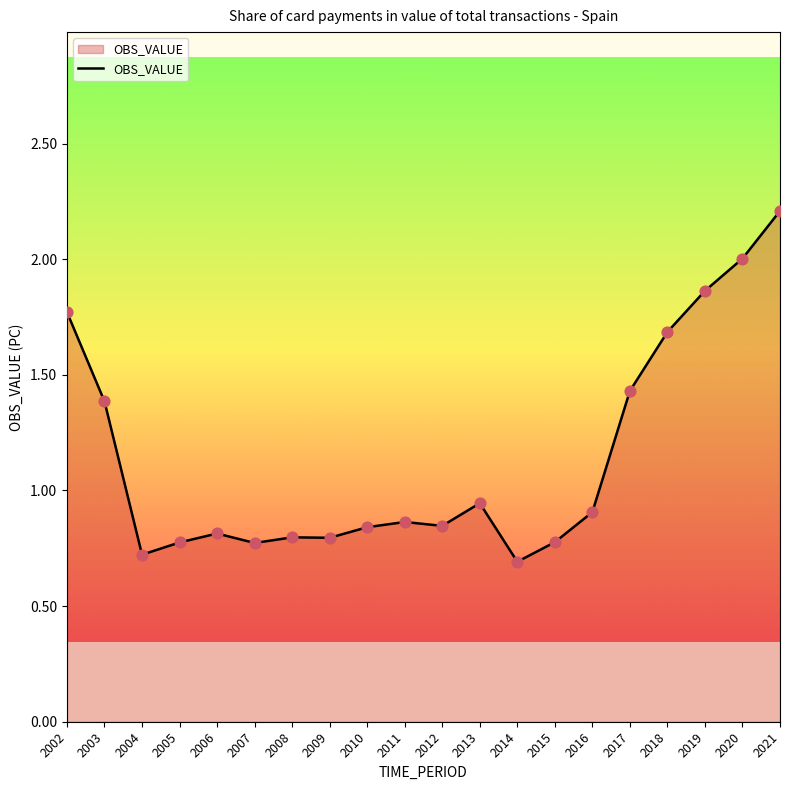

Which has a higher value, 2014 or 2013?

2013